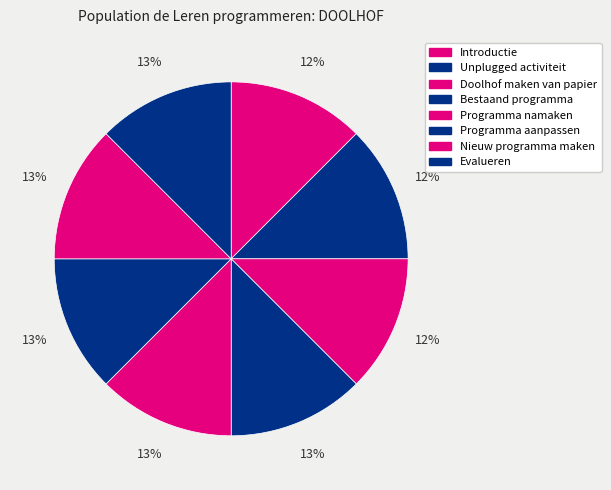

To the nearest percent, what portion does Bestaand programma represent?

13%